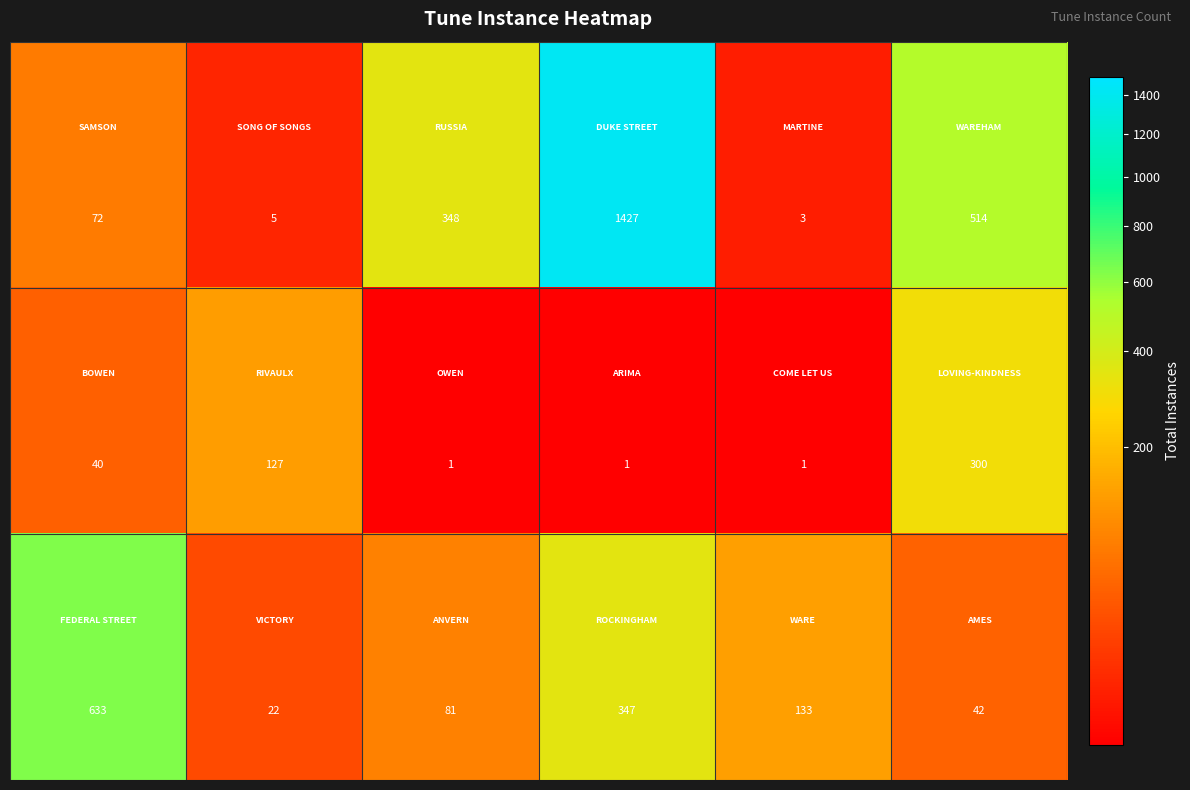

What is the maximum value shown in the chart?

1427